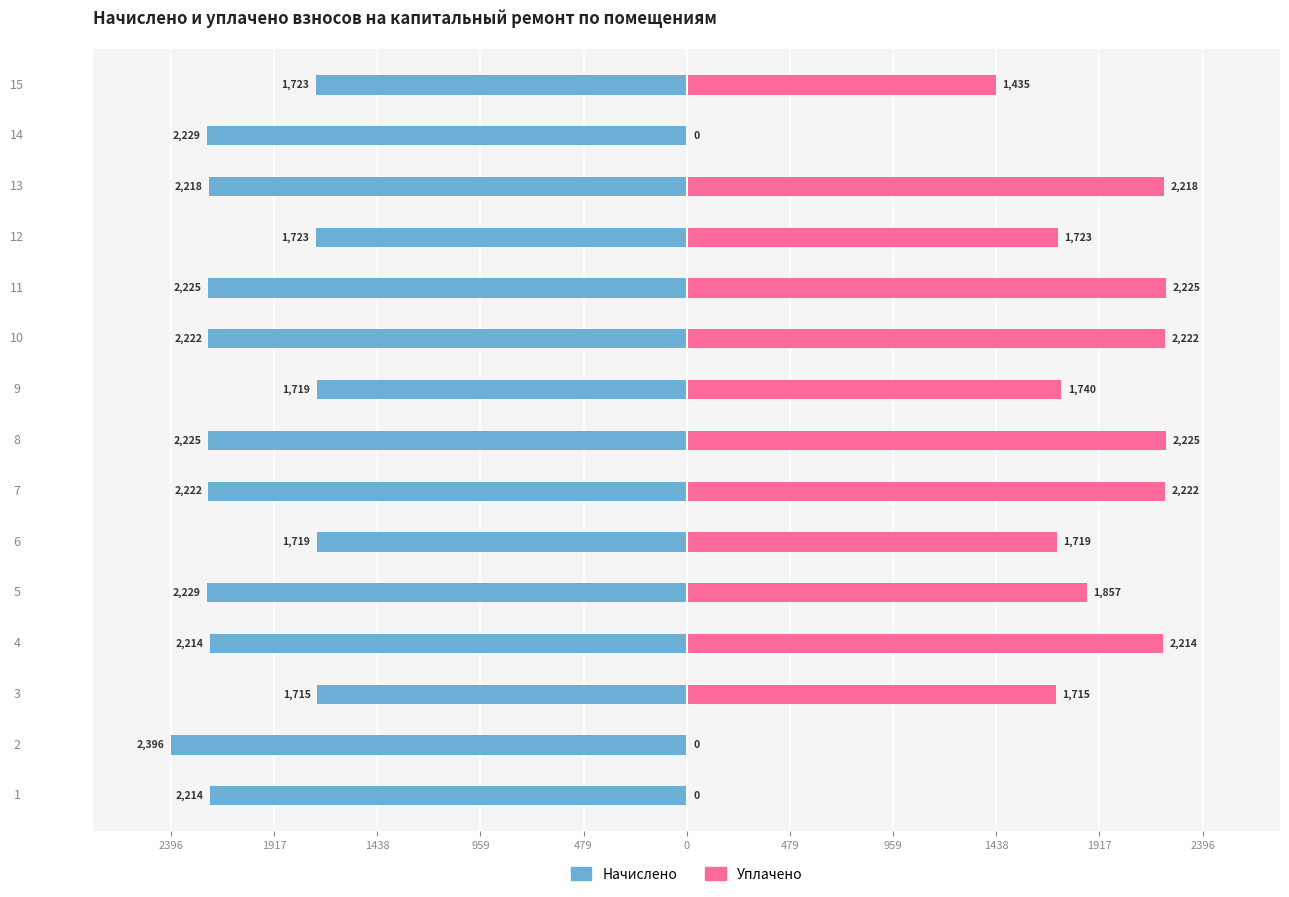

What is the lowest value of the Начислено series?

-2396.5